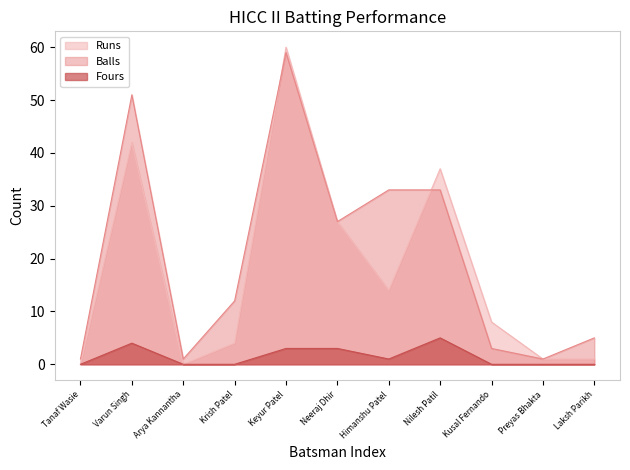

What is the value of the Balls point at the 7th from the left?

33